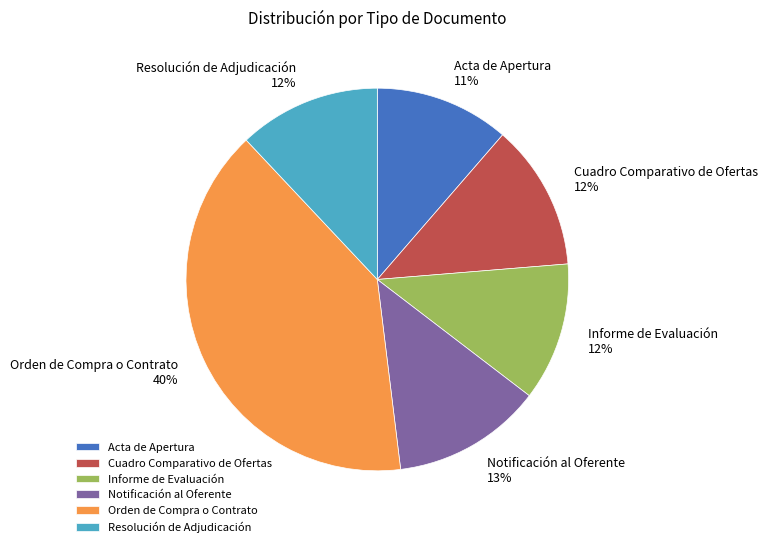

Approximately how many times larger is the value at Informe de Evaluación compared to Orden de Compra o Contrato?

0.3